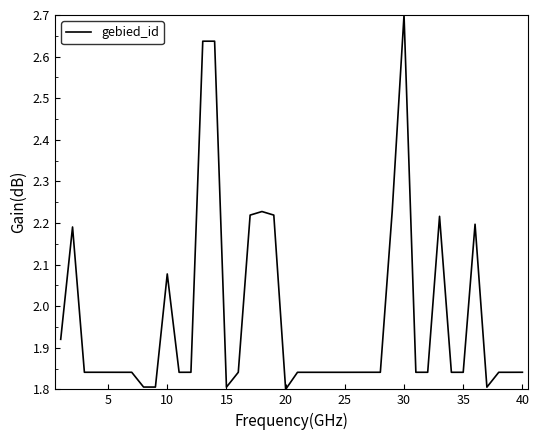

Does the chart have visible grid lines?

No